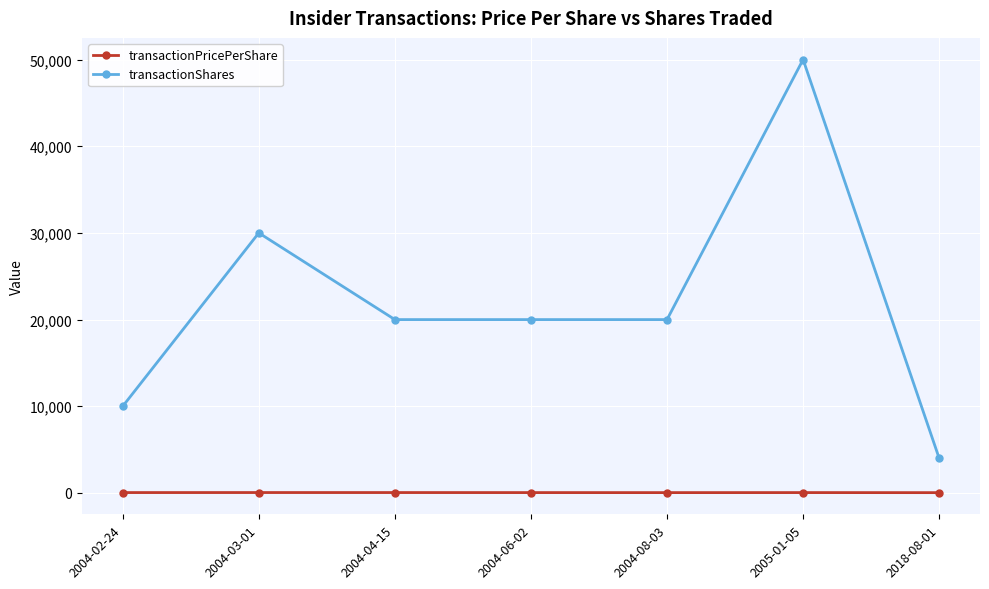

Which category has the highest value in the transactionShares series?

2005-01-05